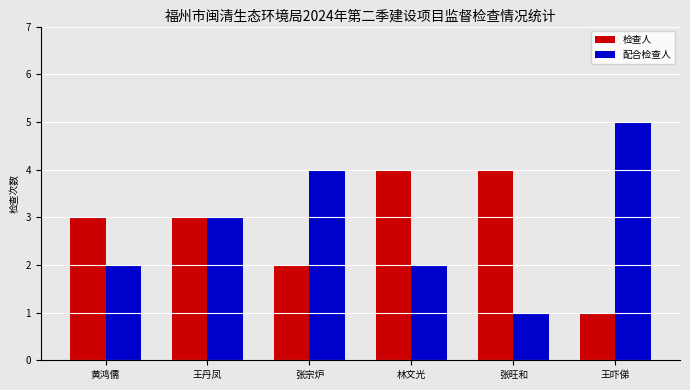

The 配合检查人 series shows 2 at 黄鸿儒. True or false?

True